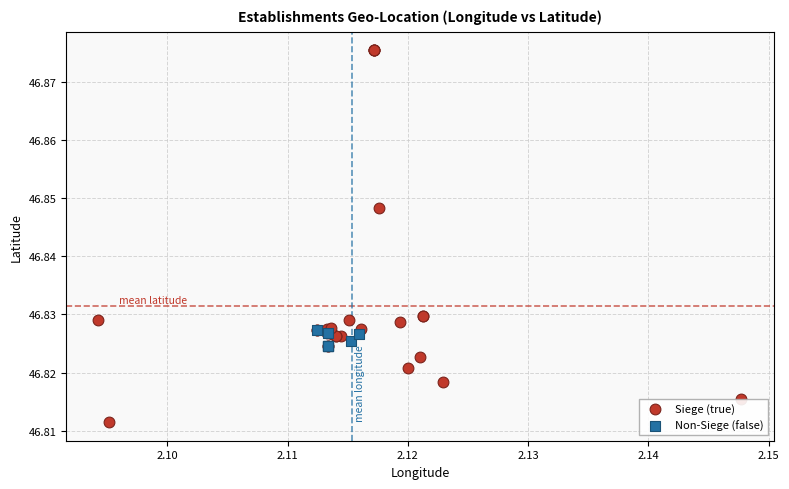

Which series has the largest Y range (max minus min)?

Siege (true)